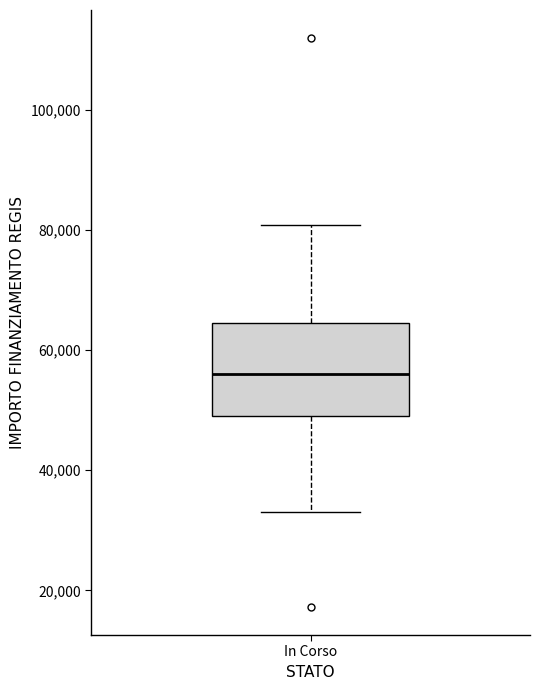

Transcribe this box plot: give where the median line is, the range the box spans, and where the two whiskers end, as read against the y-axis. The values are not printed on the chart, so give them approximately, as read against the axis.

median 56000, box 50000 to 64000, whiskers 32000 to 80000